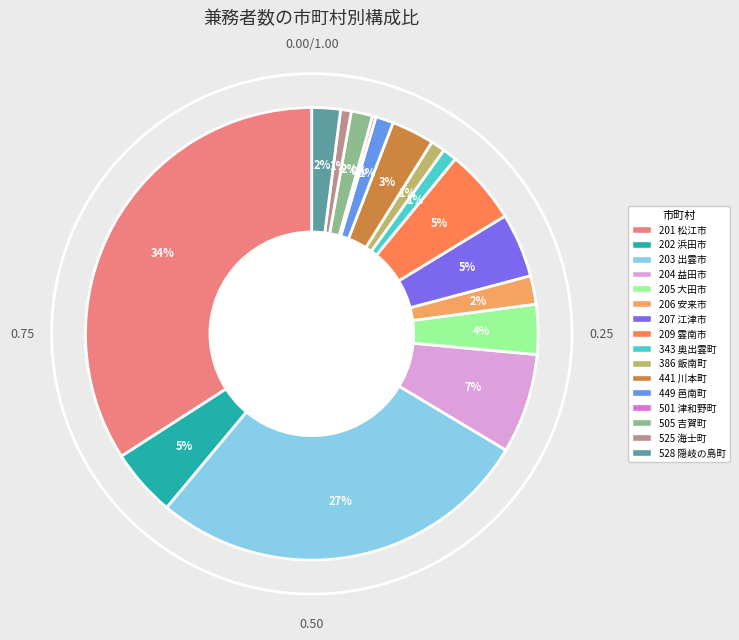

To the nearest percent, what is the average slice percentage?

6%